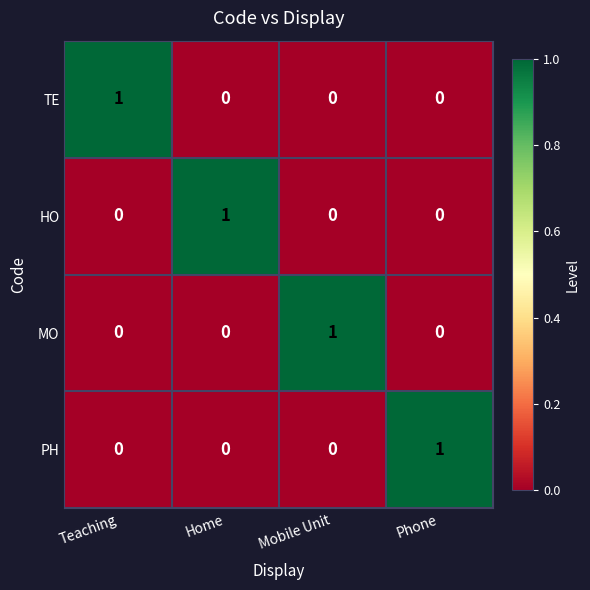

Reading left to right, transcribe all the data shown in this chart.

TE: Teaching=1	Home=0	Mobile Unit=0	Phone=0
HO: Teaching=0	Home=1	Mobile Unit=0	Phone=0
MO: Teaching=0	Home=0	Mobile Unit=1	Phone=0
PH: Teaching=0	Home=0	Mobile Unit=0	Phone=1